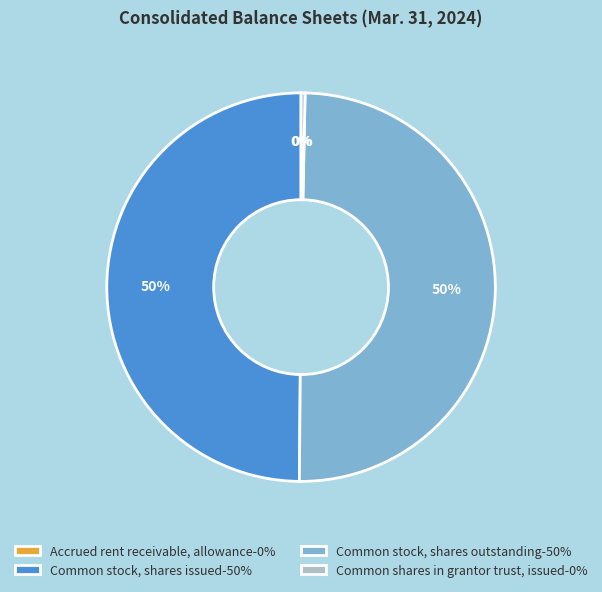

Does Common shares in grantor trust, issued-0% represent more than half of the total?

No